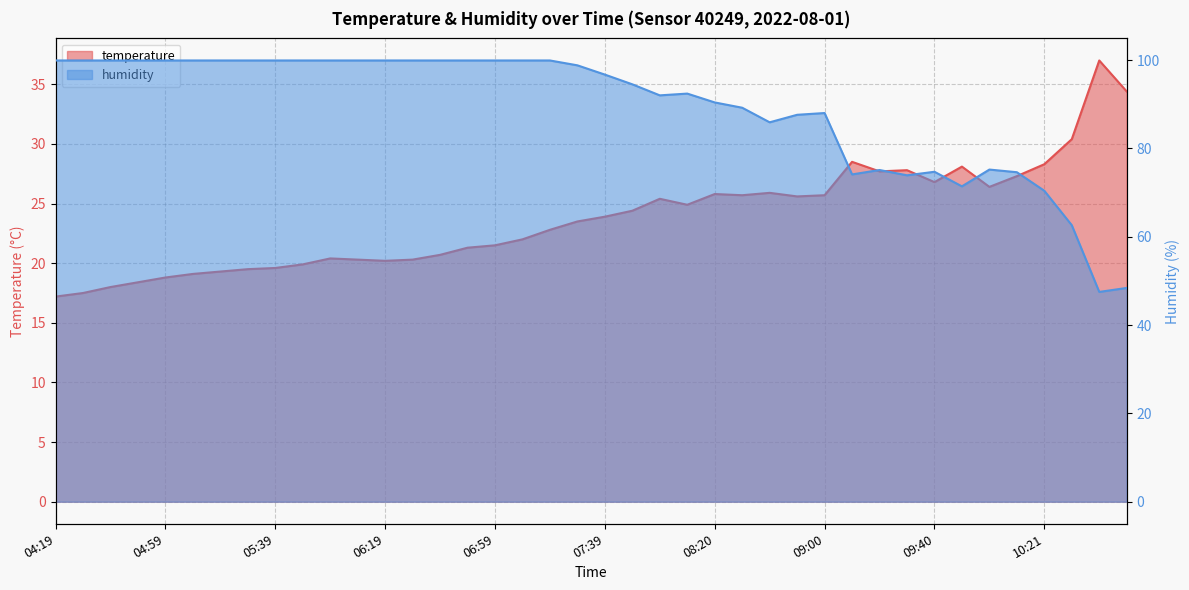

Is it true that temperature equals 34.4 at 10:51?

True